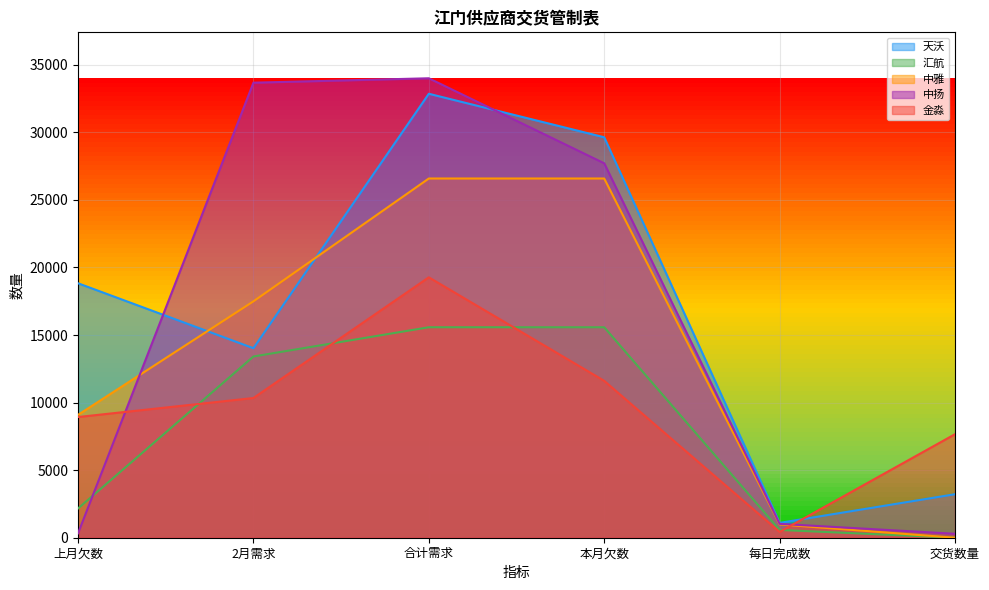

Which category has the highest value in the 天沃 series?

合计需求